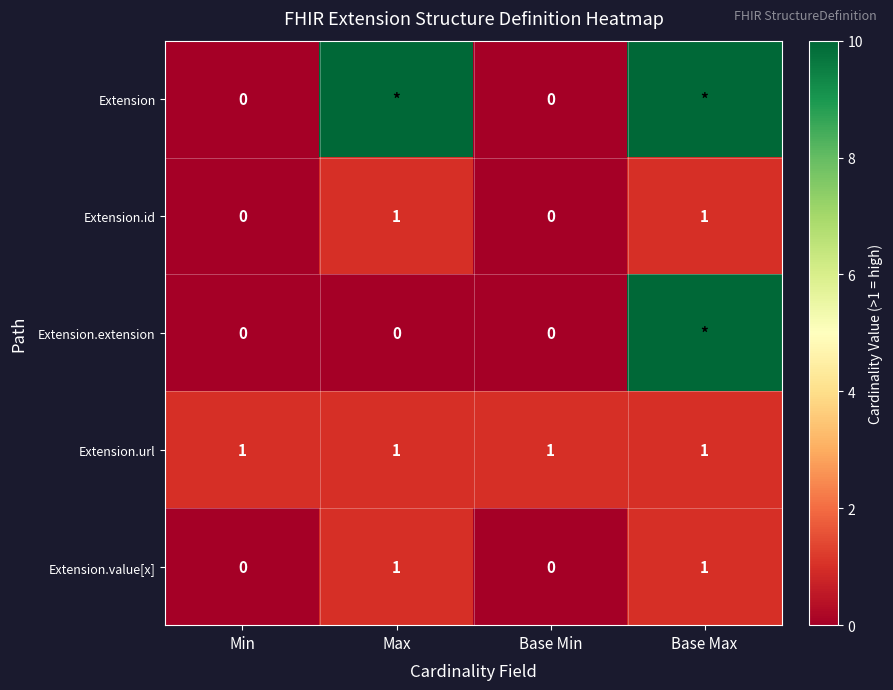

Count the Extension.id values in the range 0 to 1.

4